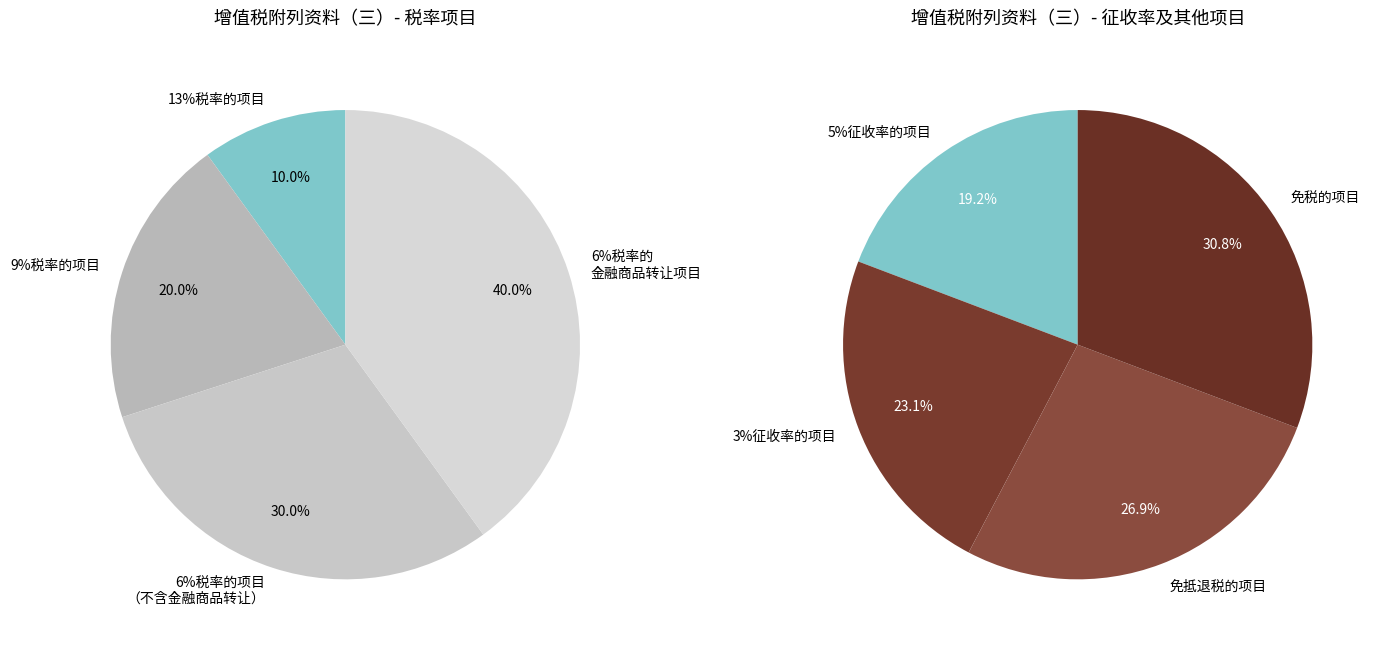

Combined, do 13%税率的项目 and 6%税率的项目（不含金融商品转让） account for over 50%?

No